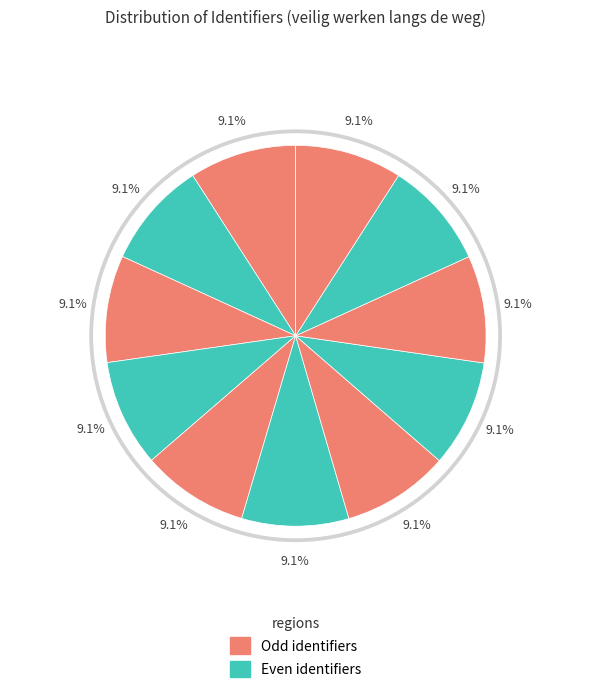

To the nearest percent, what is the combined percentage of Veilig werken langs de weg and binnen bebouwde kom, berm?

18%